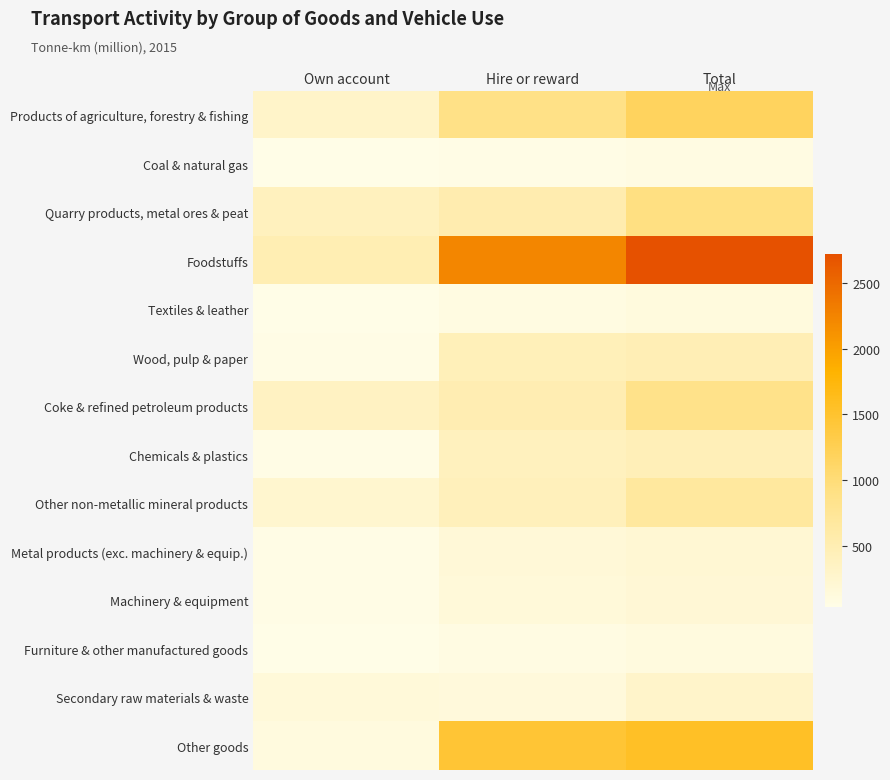

Reading left to right, extract all data points from this chart.

Products of agriculture, forestry & fishing: Own account=294	Hire or reward=875	Total=1169
Coal & natural gas: Own account=32	Hire or reward=44	Total=77
Quarry products, metal ores & peat: Own account=397	Hire or reward=529	Total=926
Foodstuffs: Own account=492	Hire or reward=2230	Total=2722
Textiles & leather: Own account=31	Hire or reward=91	Total=123
Wood, pulp & paper: Own account=49	Hire or reward=431	Total=480
Coke & refined petroleum products: Own account=357	Hire or reward=500	Total=857
Chemicals & plastics: Own account=46	Hire or reward=395	Total=441
Other non-metallic mineral products: Own account=246	Hire or reward=427	Total=673
Metal products (exc. machinery & equip.): Own account=42	Hire or reward=168	Total=209
Machinery & equipment: Own account=51	Hire or reward=148	Total=199
Furniture & other manufactured goods: Own account=36	Hire or reward=78	Total=114
Secondary raw materials & waste: Own account=149	Hire or reward=141	Total=290
Other goods: Own account=111	Hire or reward=1453	Total=1564